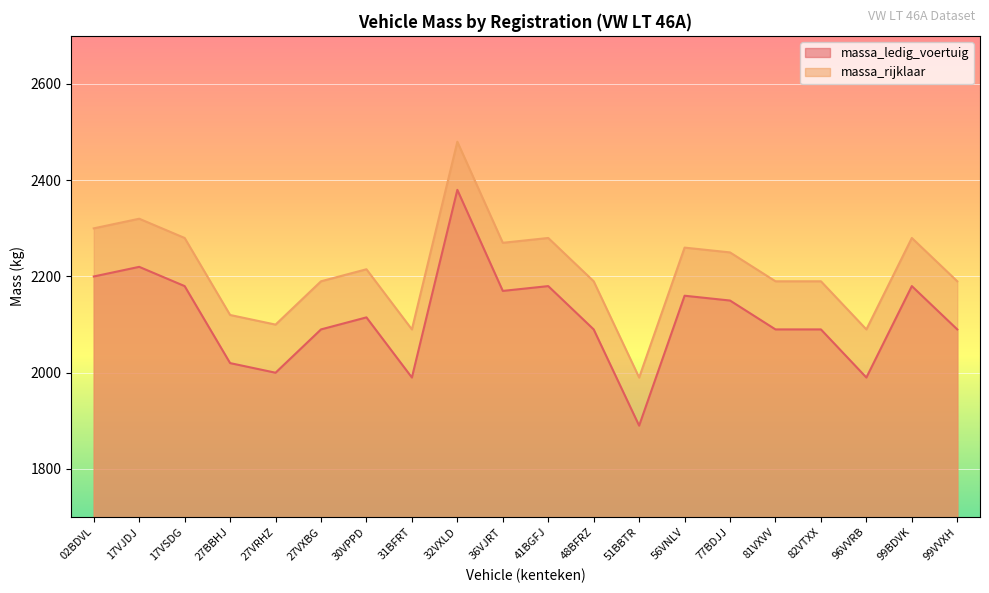

Rank the series by their maximum value, from highest to lowest.

massa_rijklaar, massa_ledig_voertuig